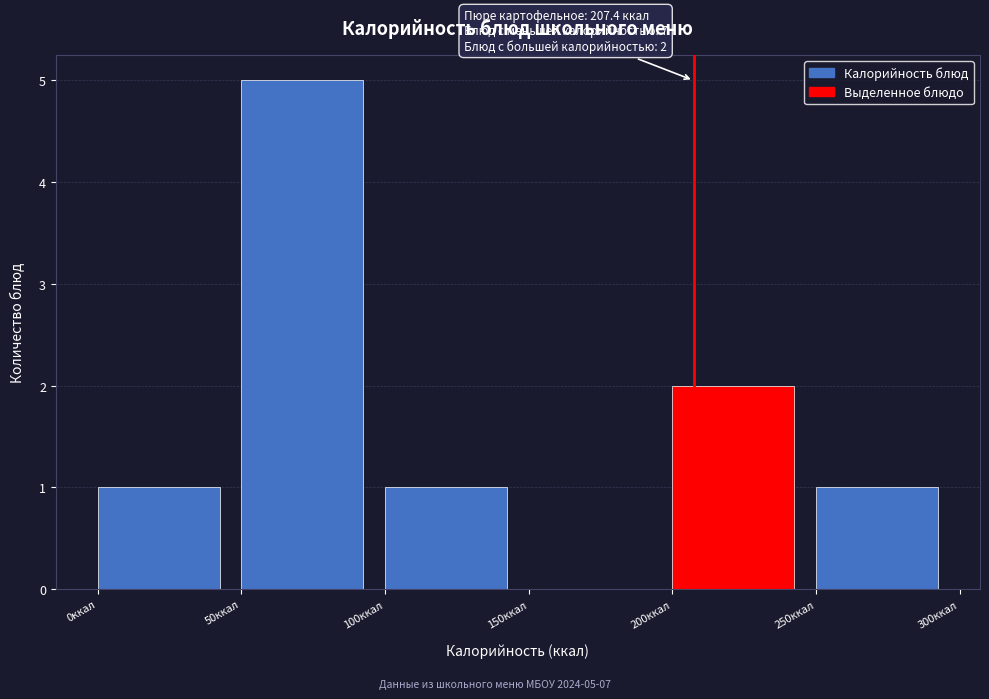

Over which range of the x-axis is the bar tallest?

50 to 100